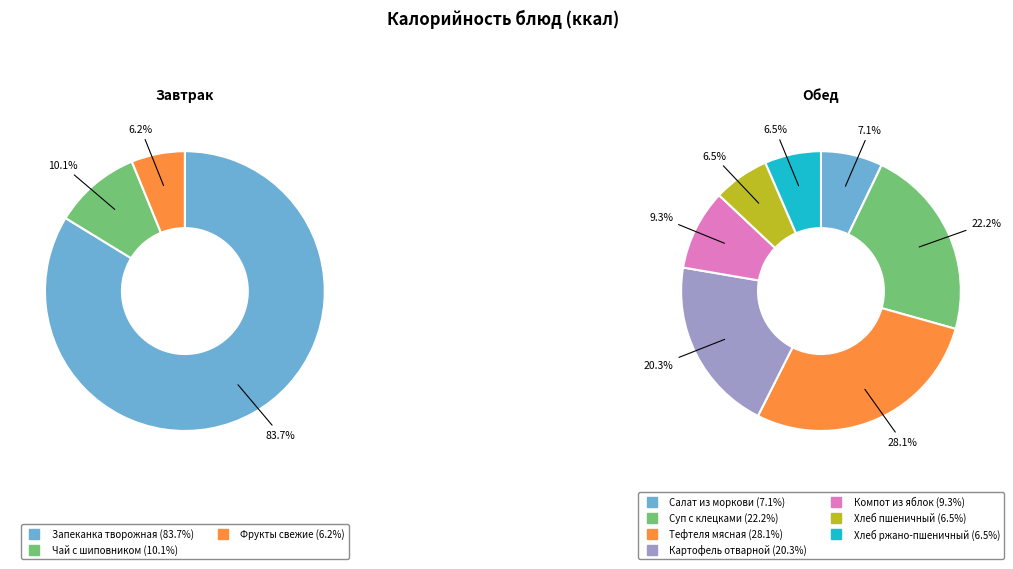

Is there a majority slice in this chart?

No